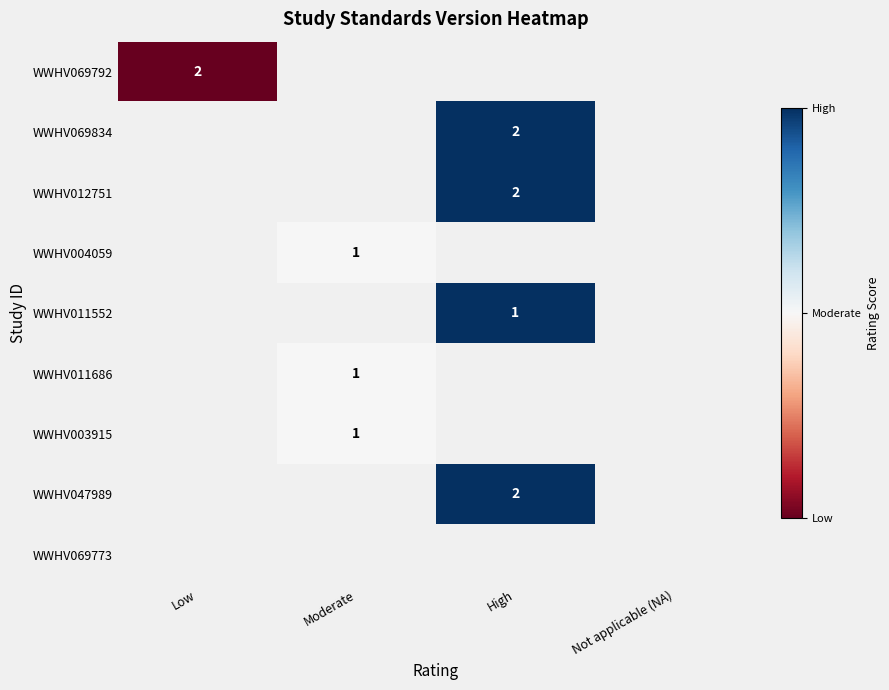

How many series are shown in this chart?

9